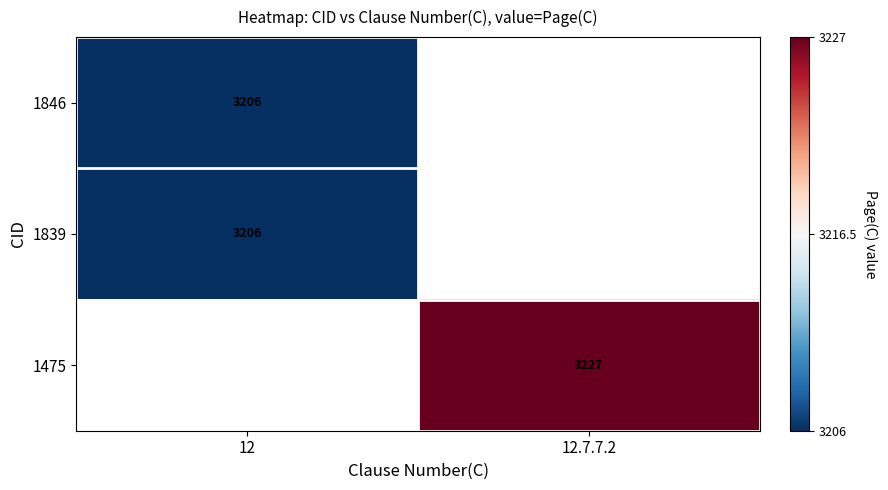

Is it true that 1475 equals 3227 at 12.7.7.2?

True